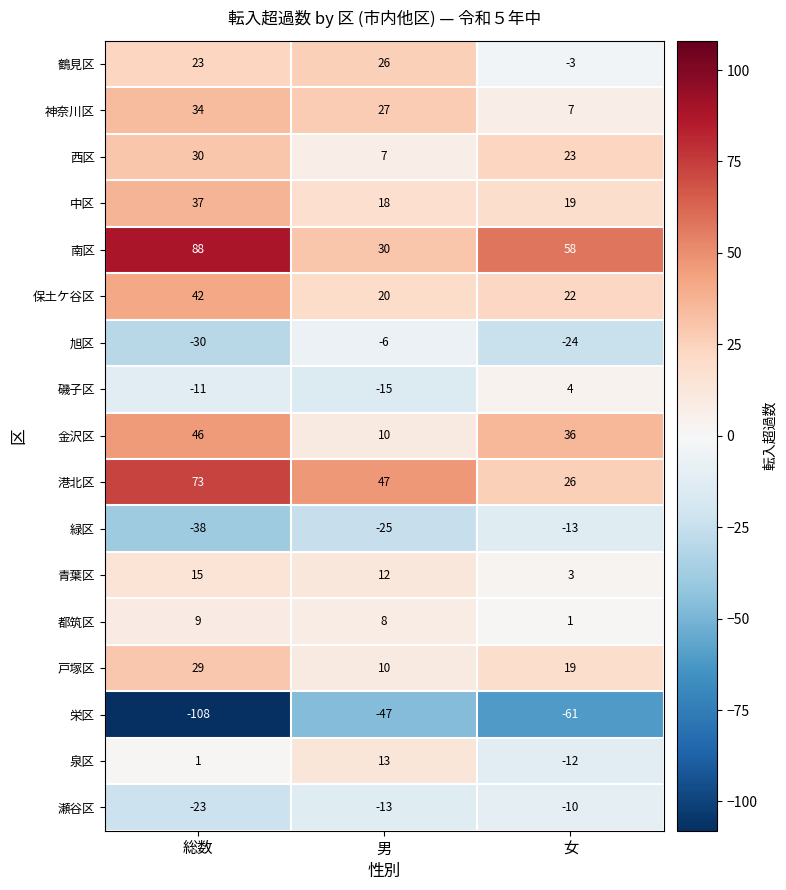

Which series has the largest total across all categories?

南区